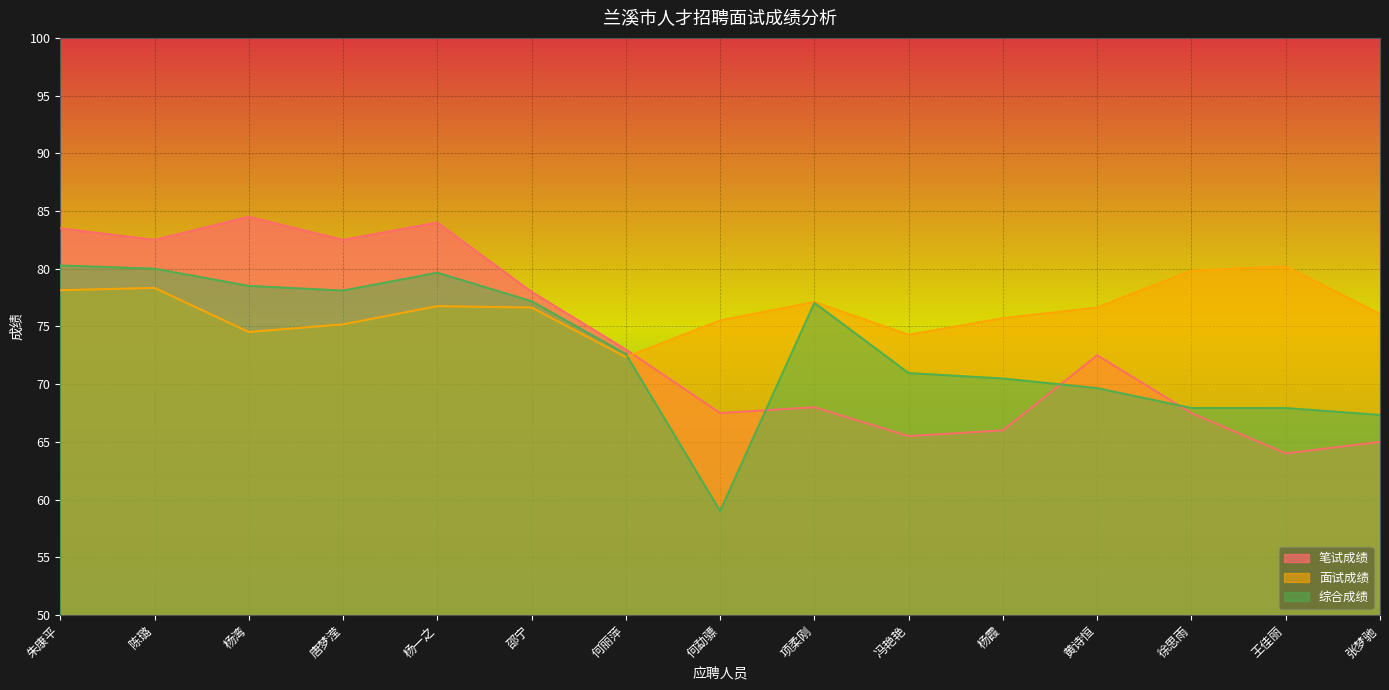

How many times do 笔试成绩 and 面试成绩 cross each other?

1